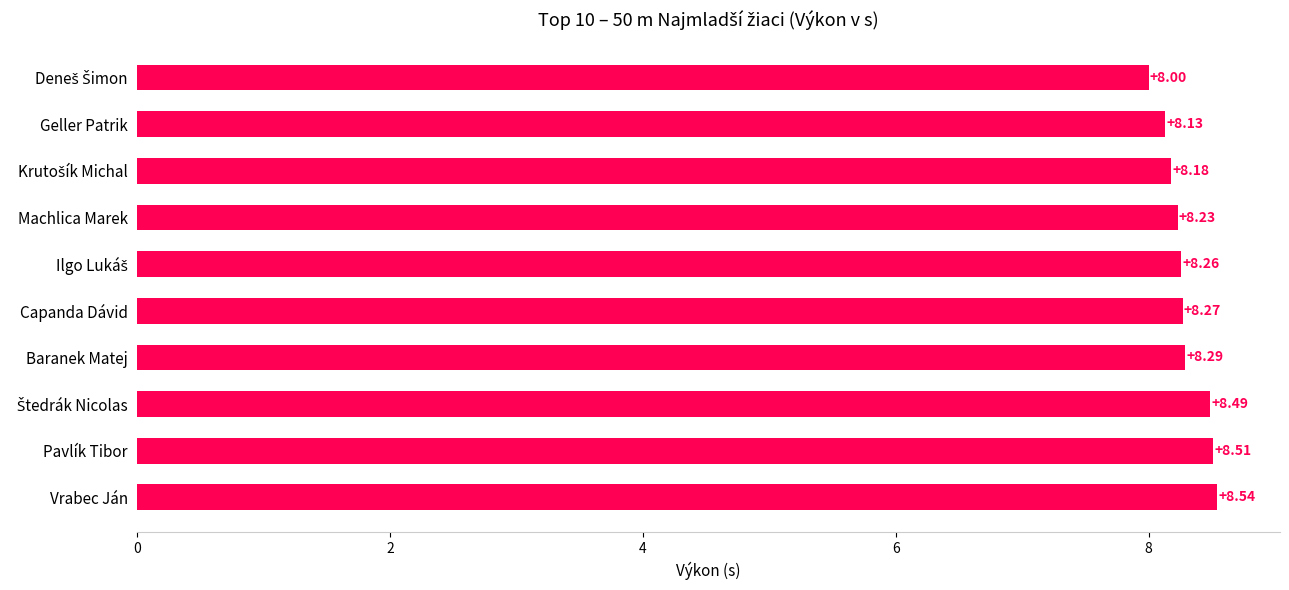

What is the sum of all values?

82.9